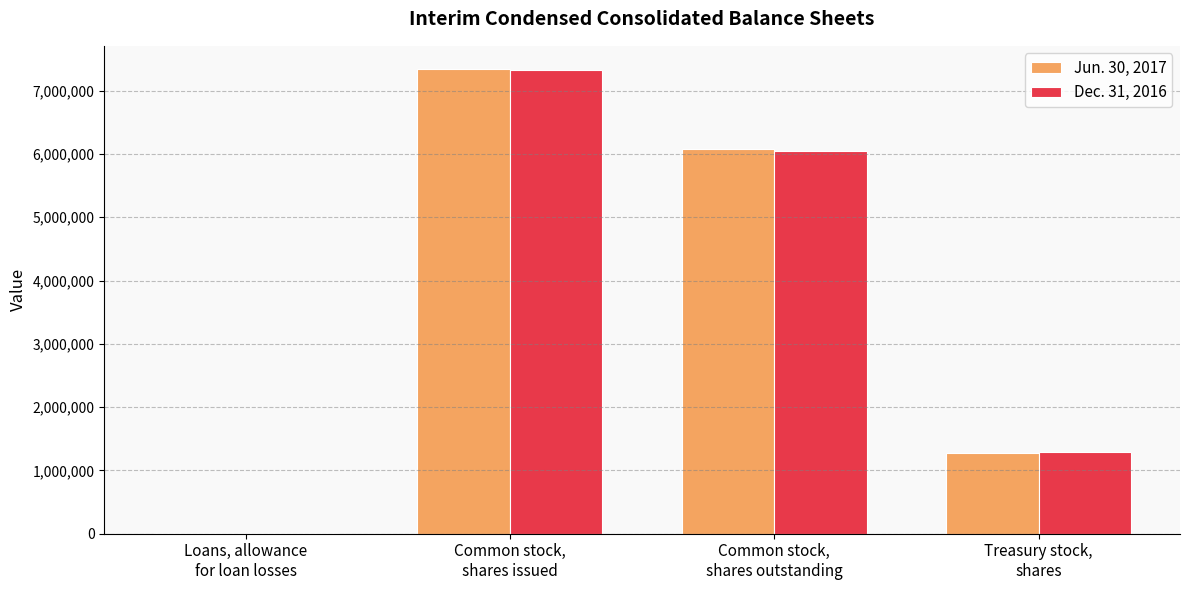

What is the greatest value displayed?

7341556